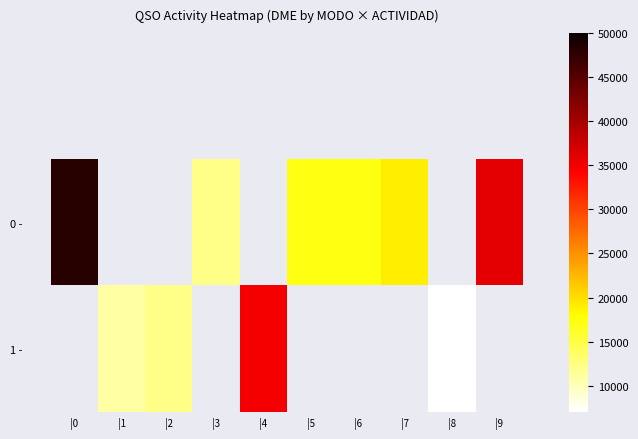

Which label corresponds to the largest value in the chart?

|0